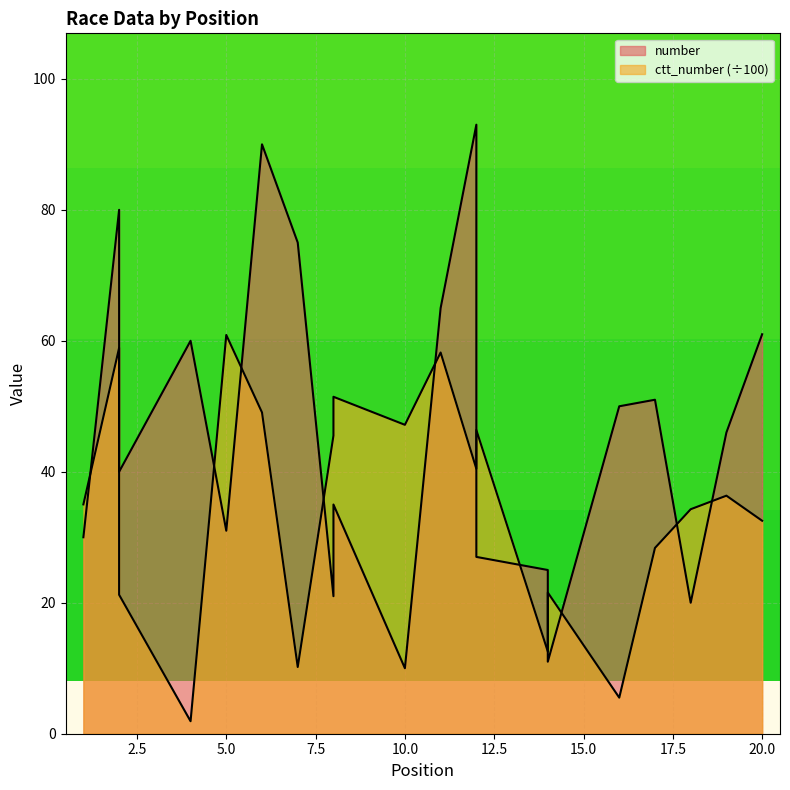

What is the smallest value displayed?

1.9